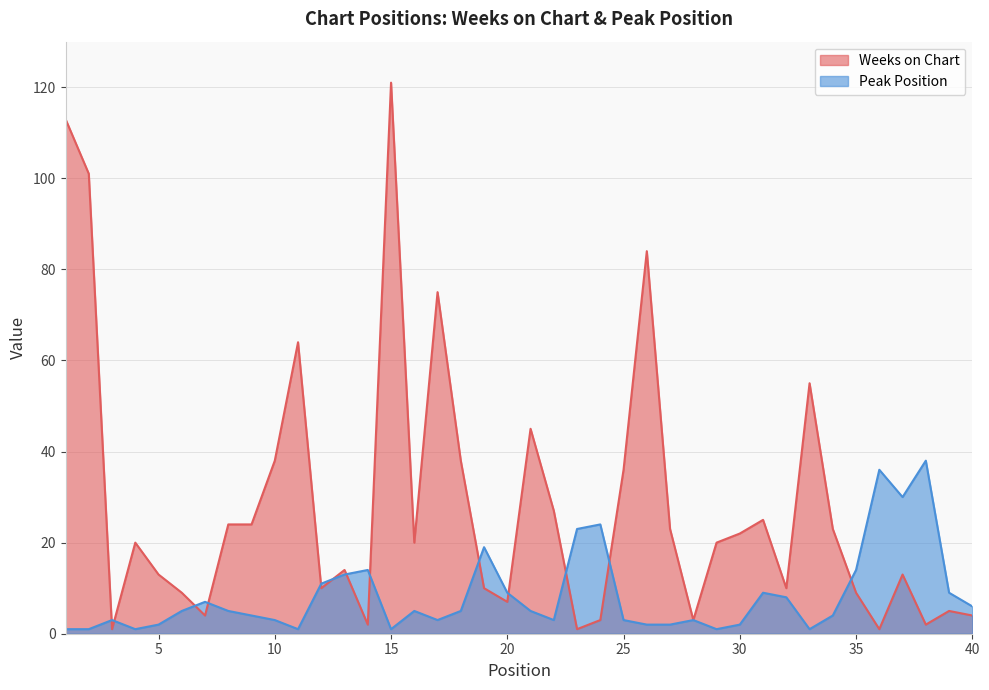

Where is Peak Position nearest to the value 19?

19